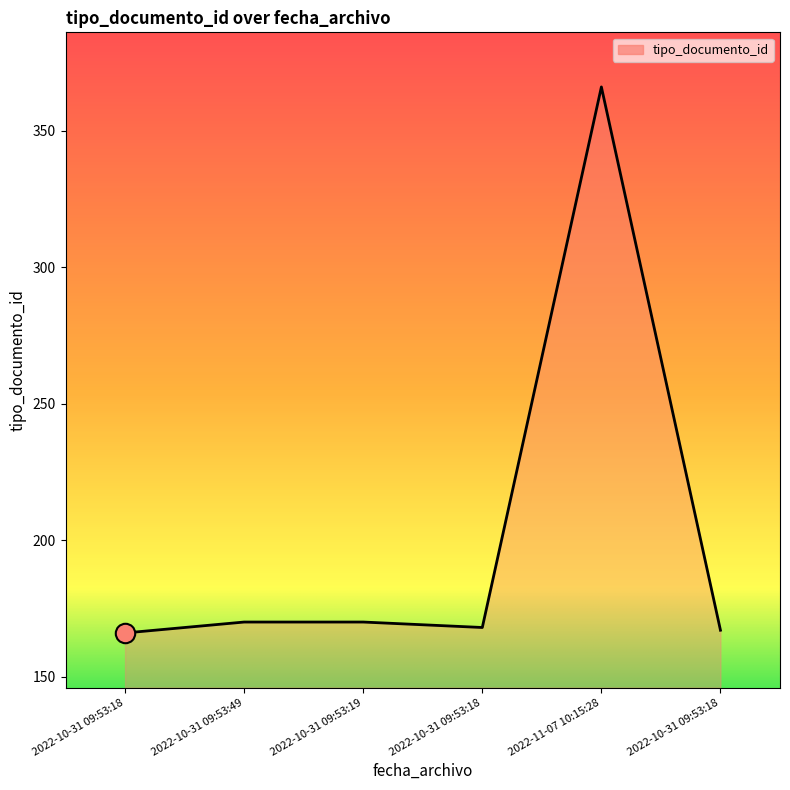

Is this an area chart (filled region under the line)?

Yes